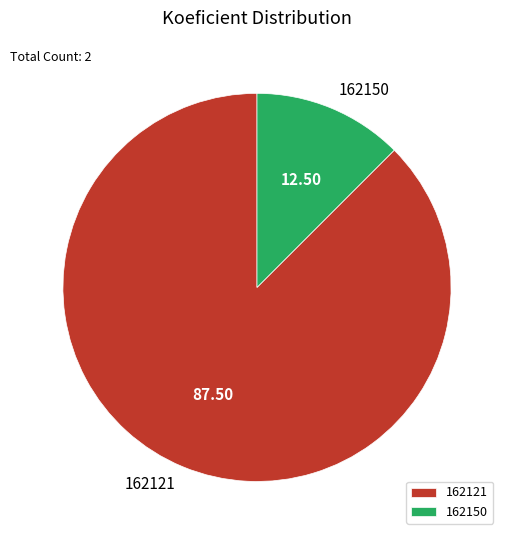

True or false: 162121 accounts for 77% of the total.

False